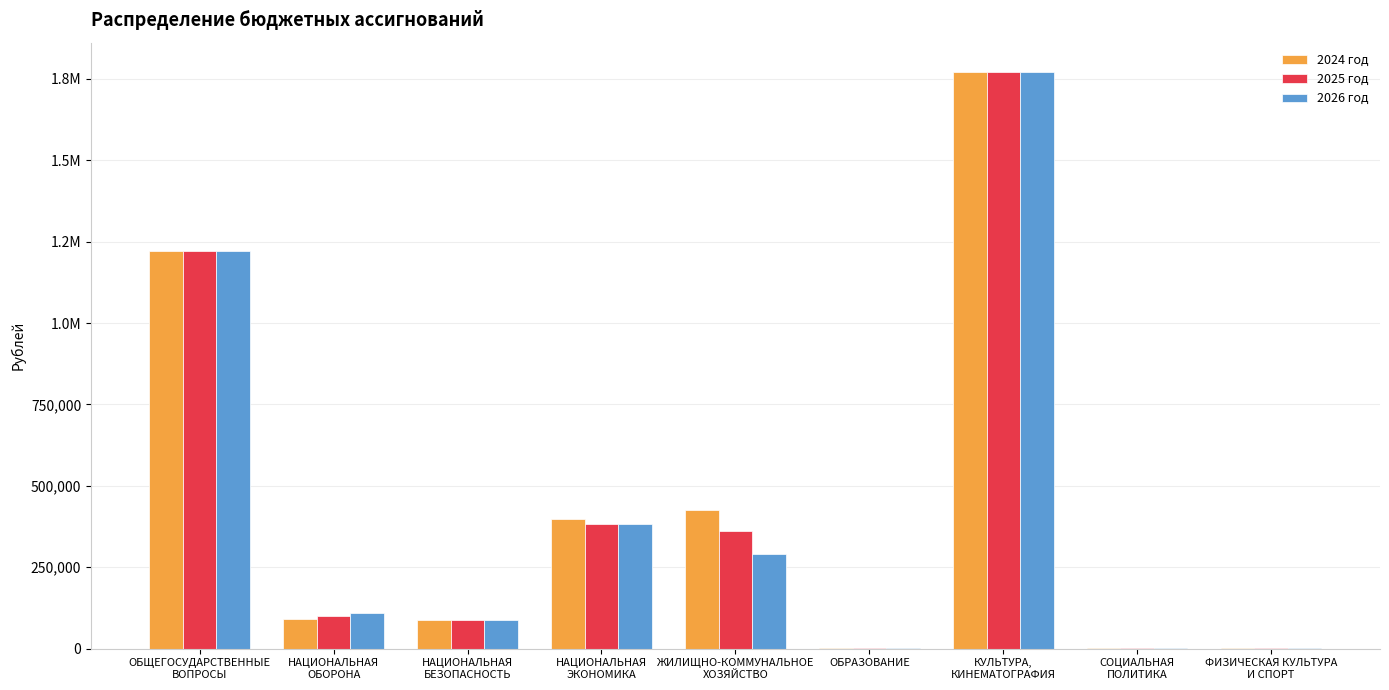

What is the label of the 9th bar from the right?

ОБЩЕГОСУДАРСТВЕННЫЕ
ВОПРОСЫ